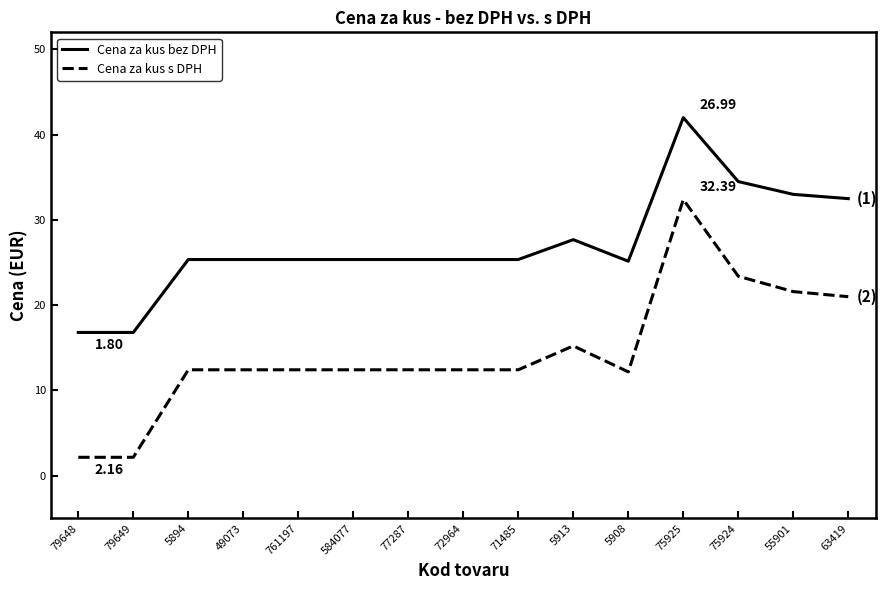

Where does the Cena za kus bez DPH series first go above 25?

5894